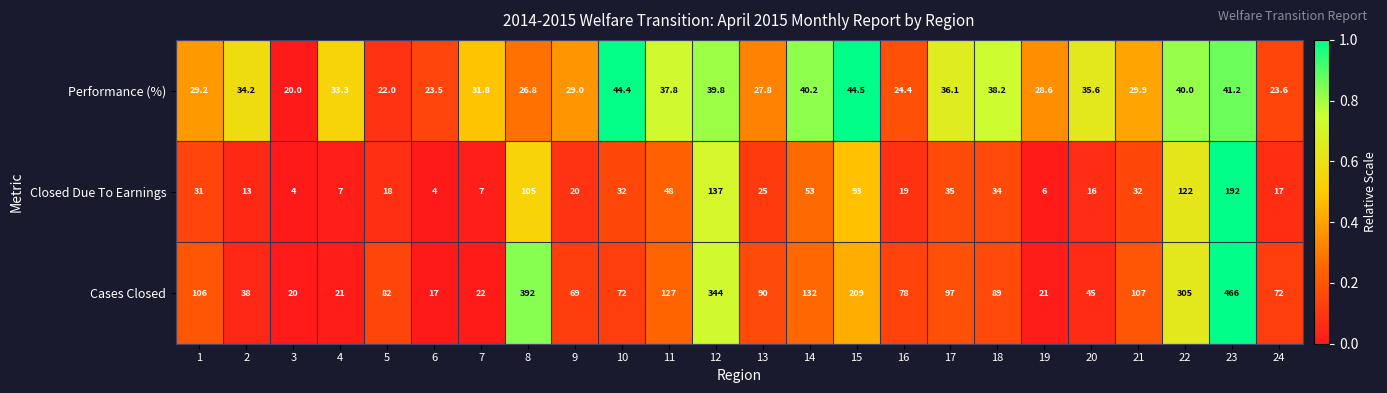

What is the total value across all series at 16?

121.4